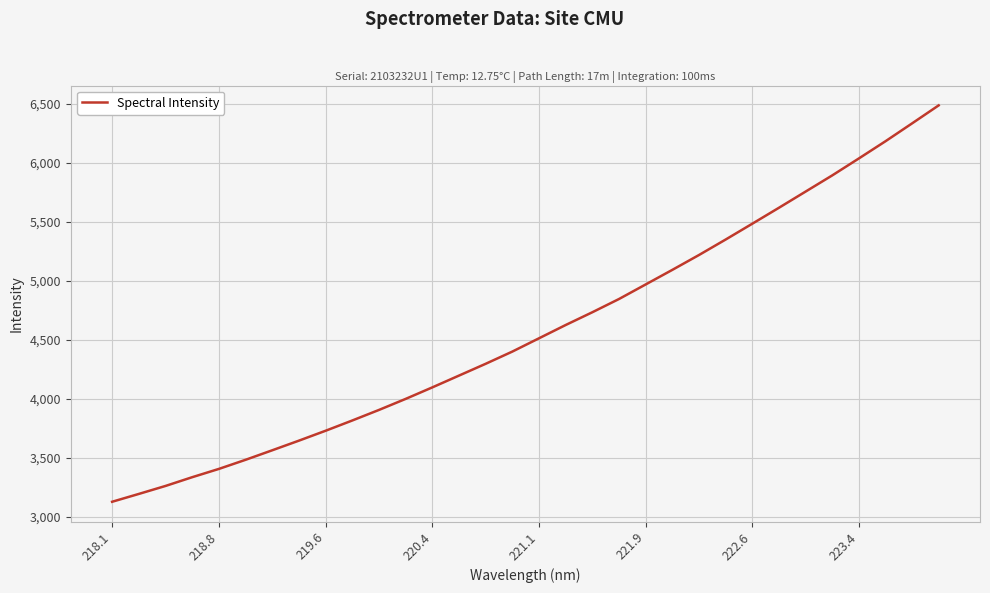

What is the minimum value shown in the chart?

3125.1